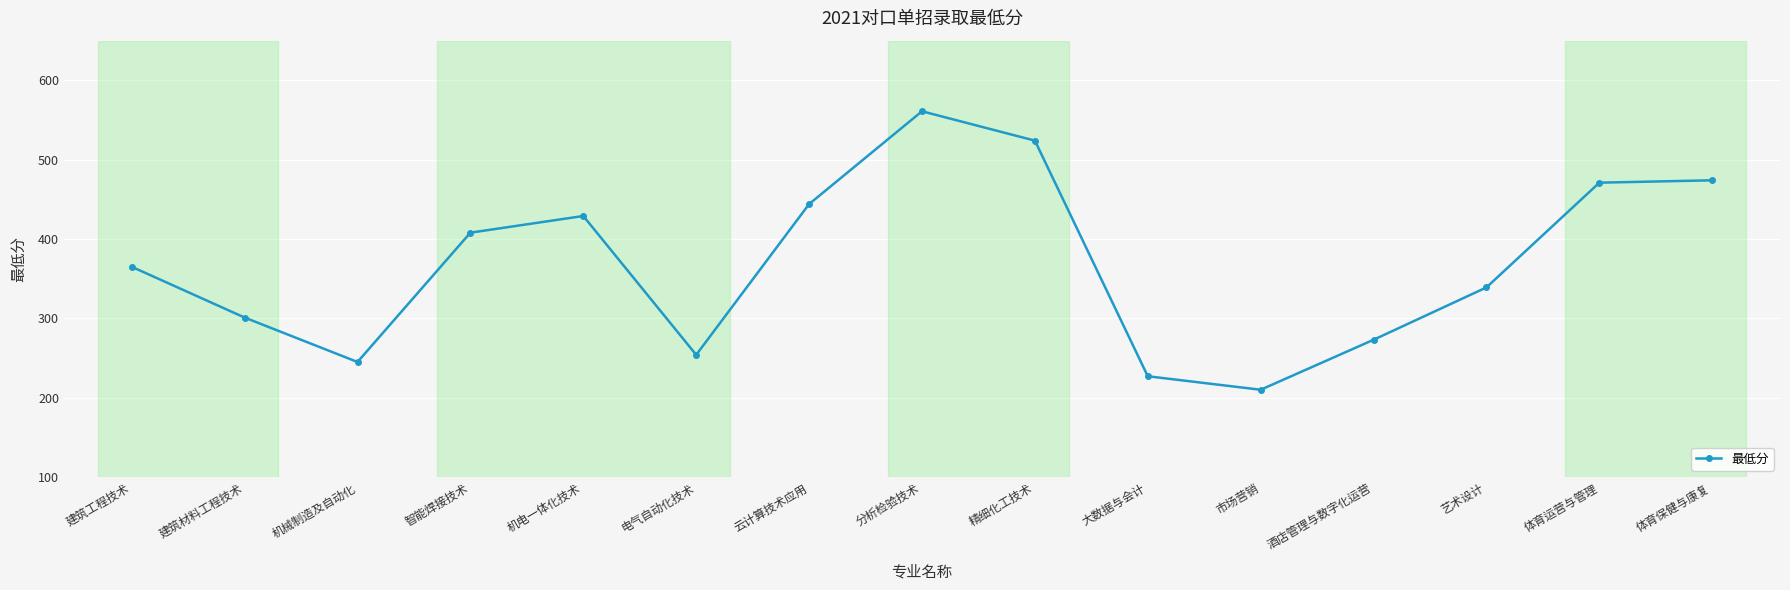

What is the value of the 6th point from the left?

254